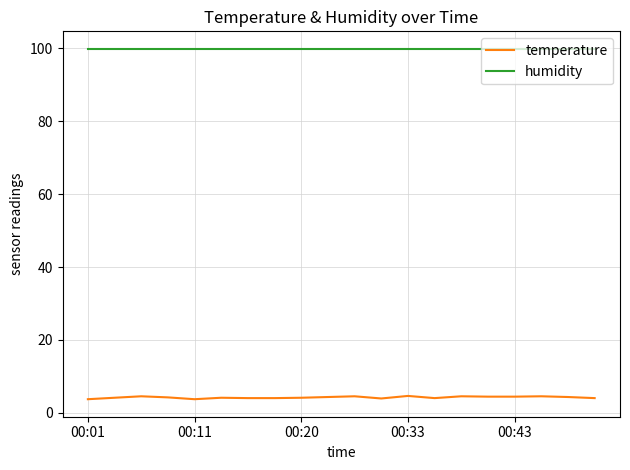

Which series has the widest spread of values?

temperature